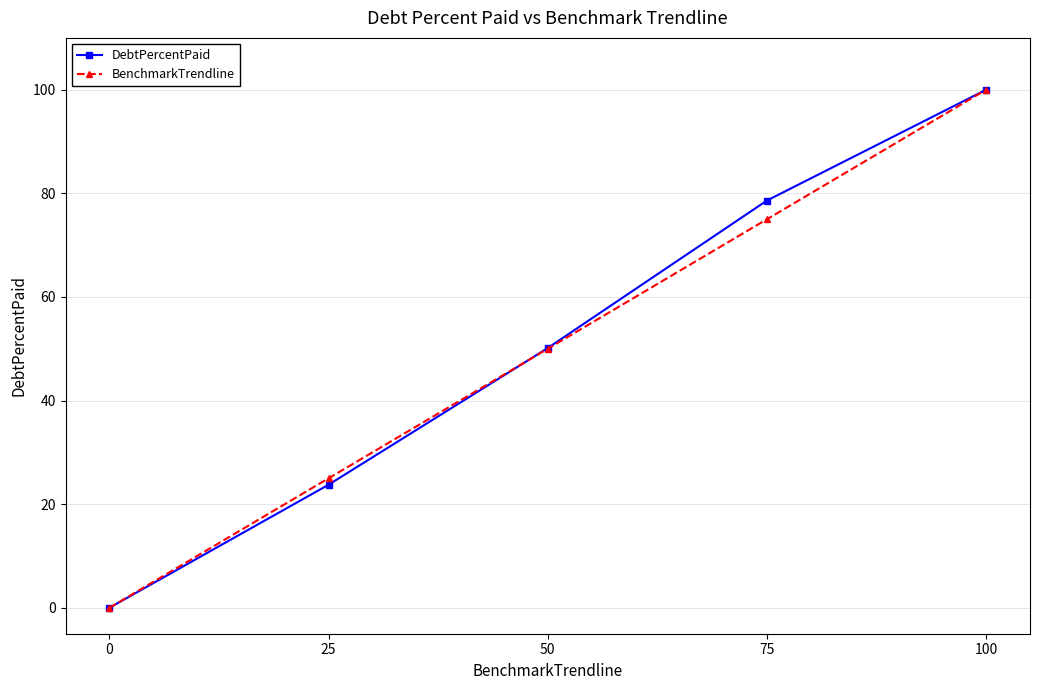

True or false: DebtPercentPaid has more than 0 interior local peaks.

False